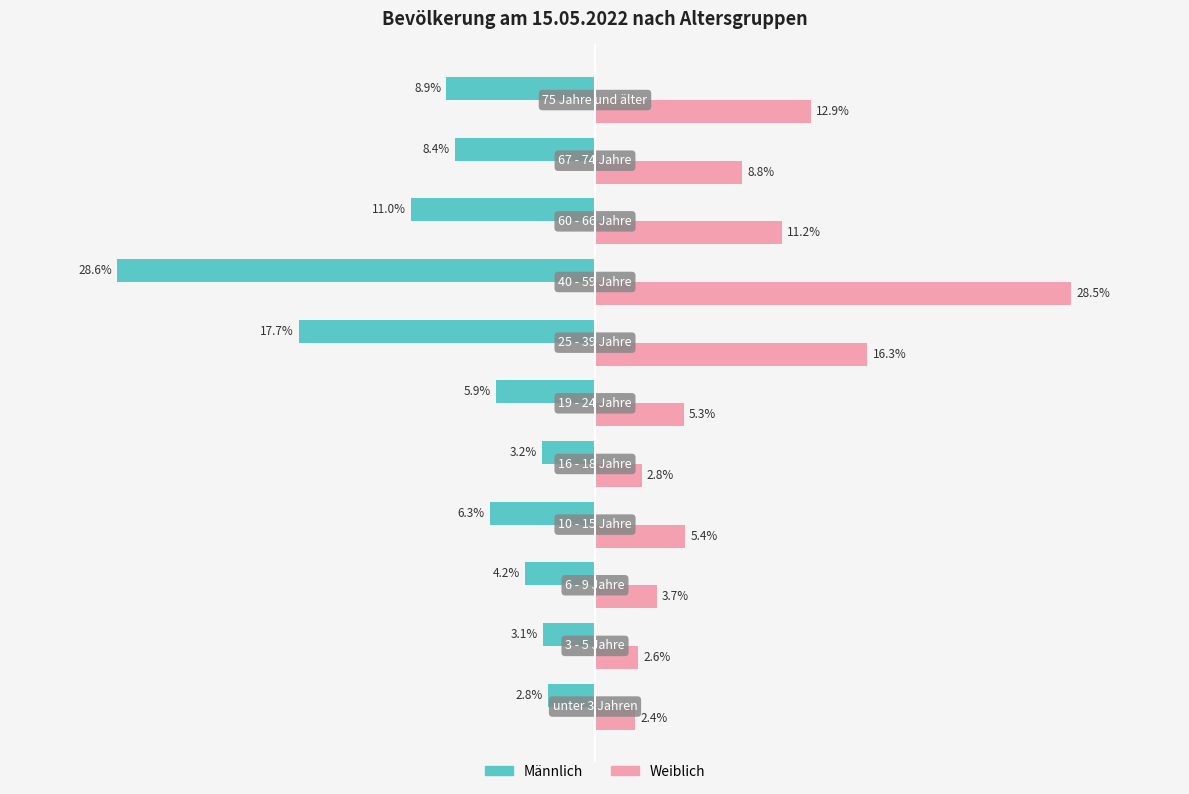

Which series has the widest spread of values?

Weiblich